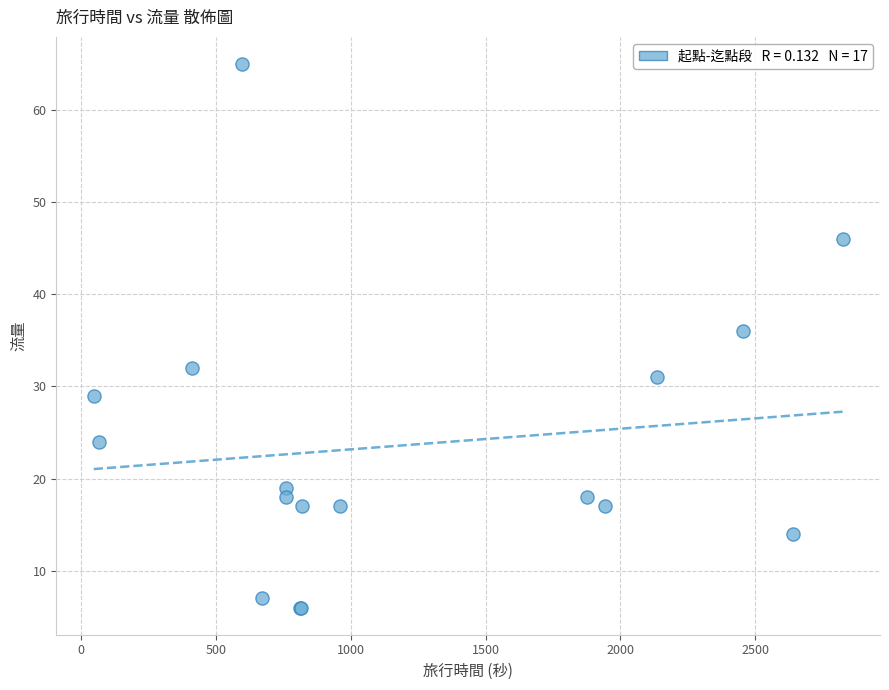

What Y value in the scatter plot is closest to 35?

36